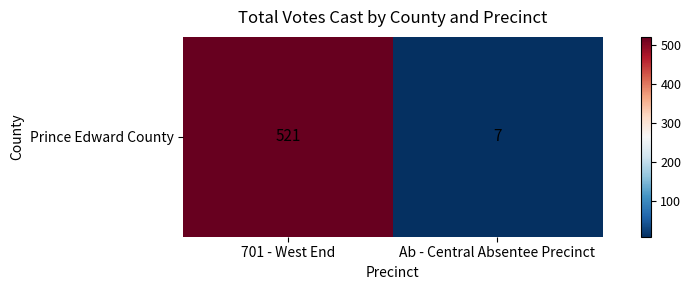

Rank the categories by value from lowest to highest.

Ab - Central Absentee Precinct, 701 - West End